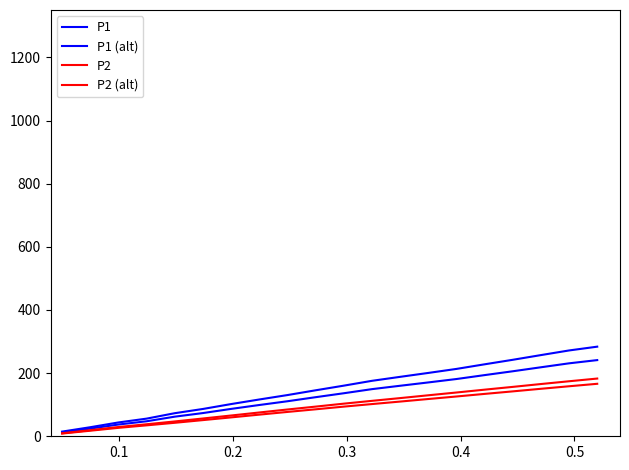

Does the chart display data point markers on the line(s)?

No